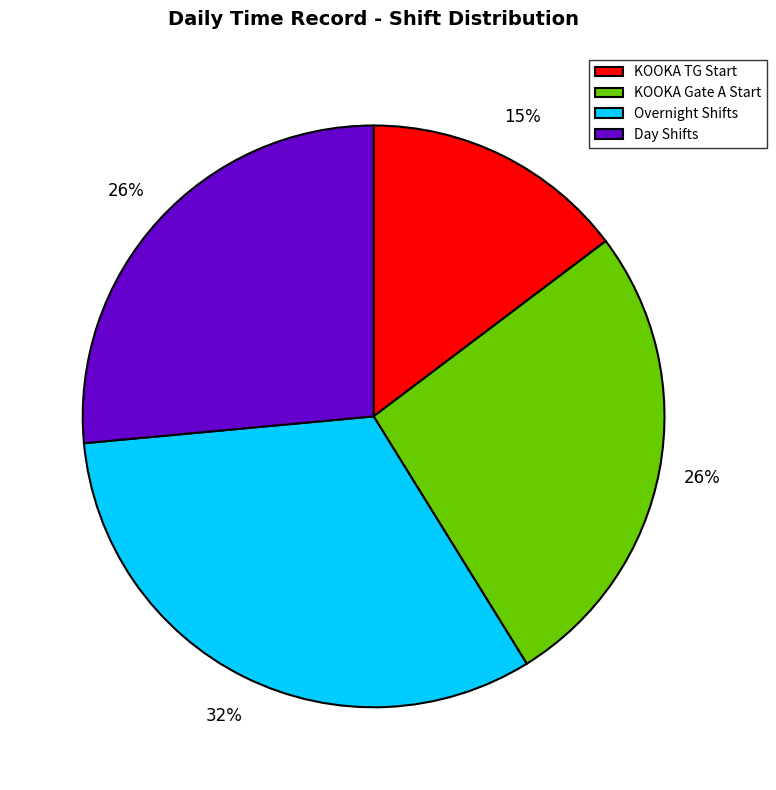

What percentage is the Overnight Shifts slice, to the nearest percent?

32%